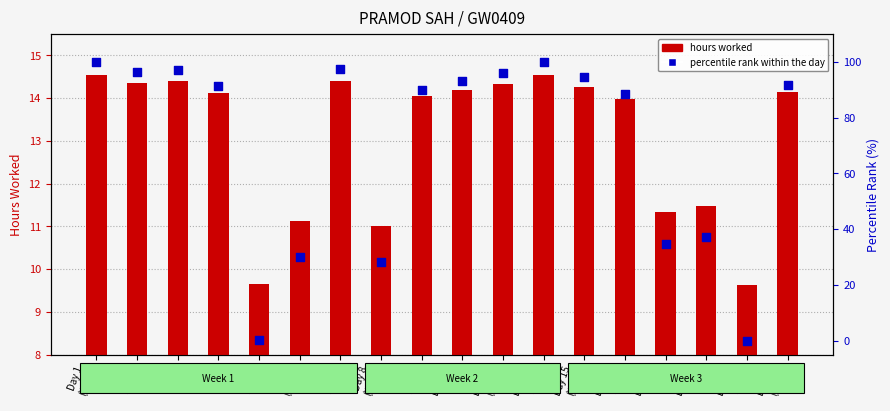

Which series has the widest spread of Y values?

percentile rank within the day